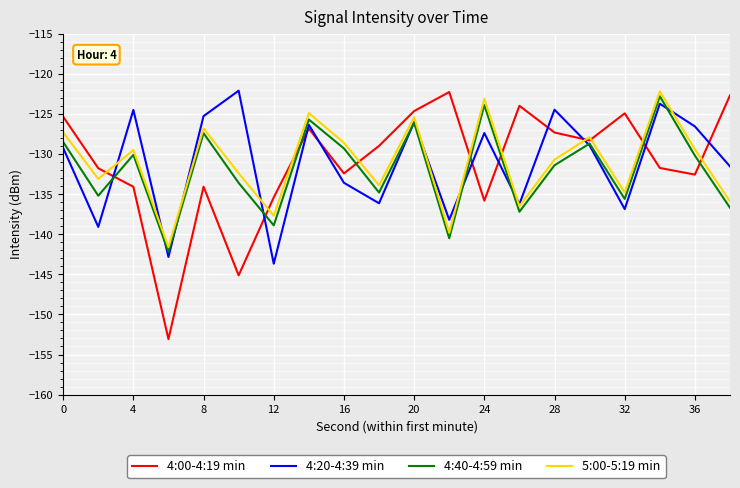

What is the greatest value displayed?

-122.1